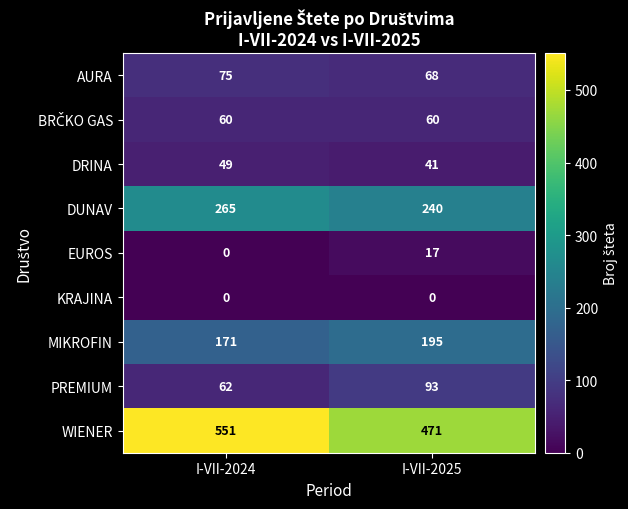

At which category is the sum across all series the highest?

I-VII-2024